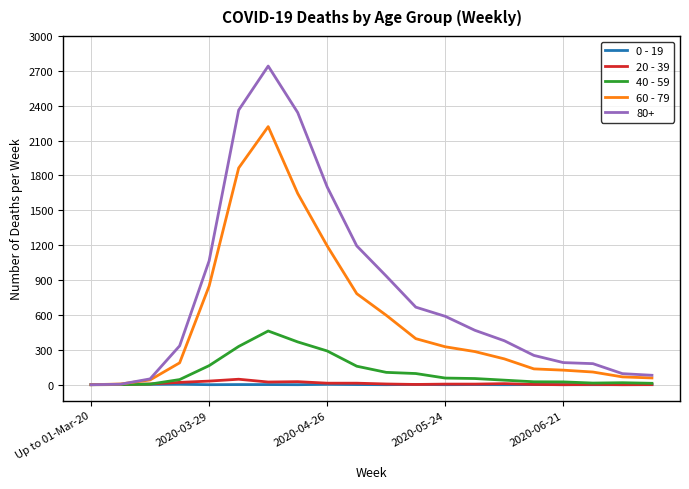

Which series has the largest total across all categories?

80+